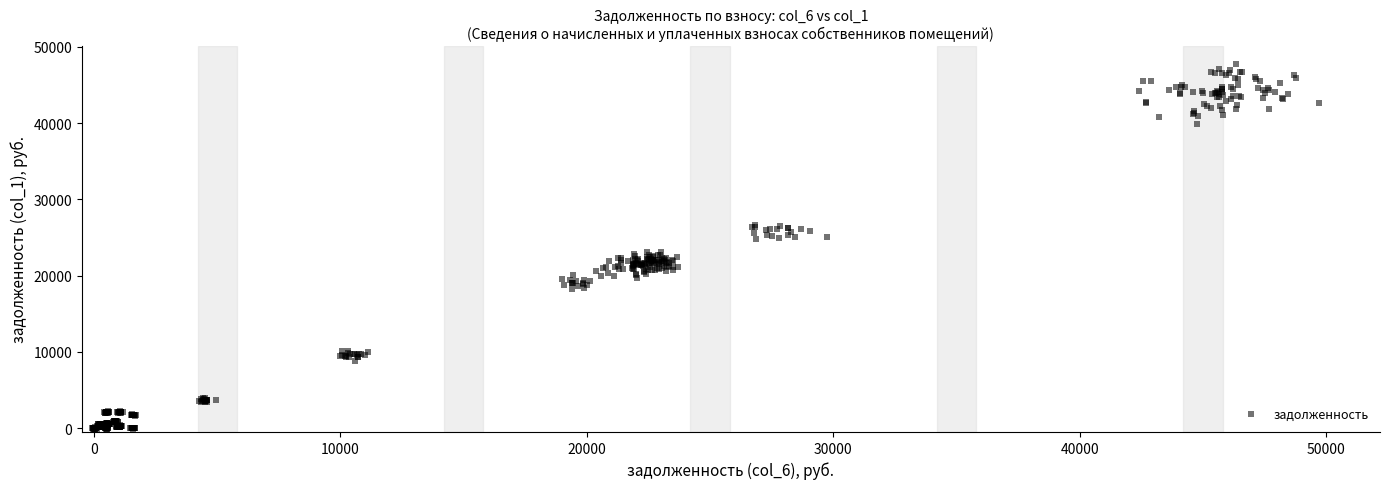

What is the range of Y values (max minus min)?

47805.0